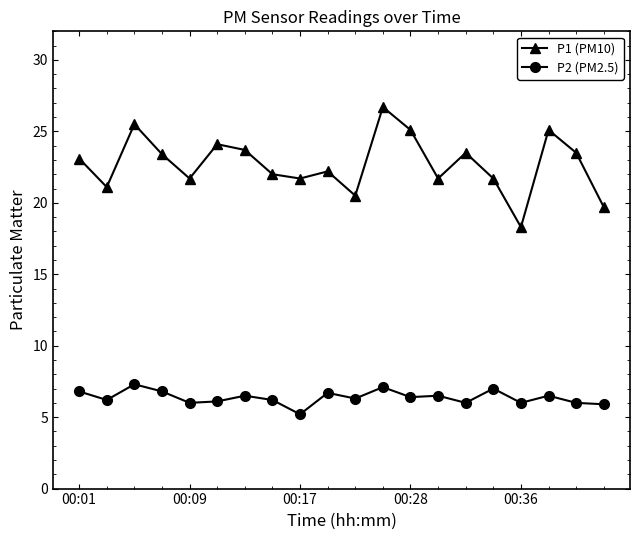

Which series has the largest range (max minus min)?

P1 (PM10)